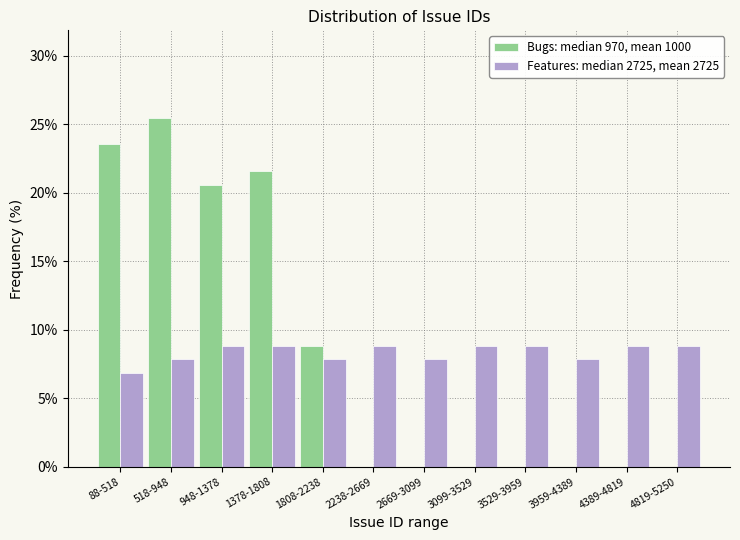

Reading right to left, extract all data points from this chart.

Bugs: median 970, mean 1000: 4819-5250=0.0	4389-4819=0.0	3959-4389=0.0	3529-3959=0.0	3099-3529=0.0	2669-3099=0.0	2238-2669=0.0	1808-2238=8.8	1378-1808=21.6	948-1378=20.6	518-948=25.5	88-518=23.5
Features: median 2725, mean 2725: 4819-5250=8.8	4389-4819=8.8	3959-4389=7.8	3529-3959=8.8	3099-3529=8.8	2669-3099=7.8	2238-2669=8.8	1808-2238=7.8	1378-1808=8.8	948-1378=8.8	518-948=7.8	88-518=6.9